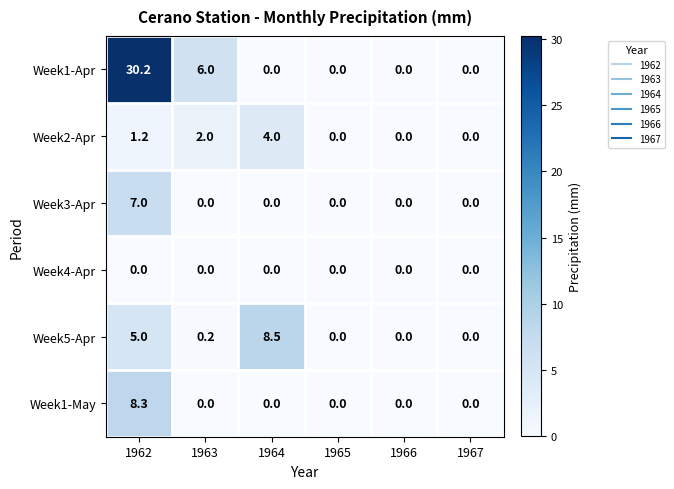

What is the average value of the Week1-Apr series?

6.0